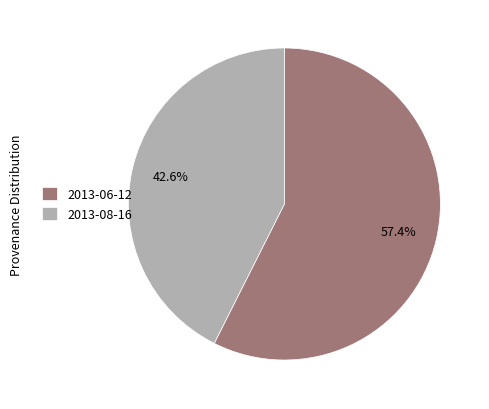

The 2013-08-16 slice represents 30% of the pie. True or false?

False